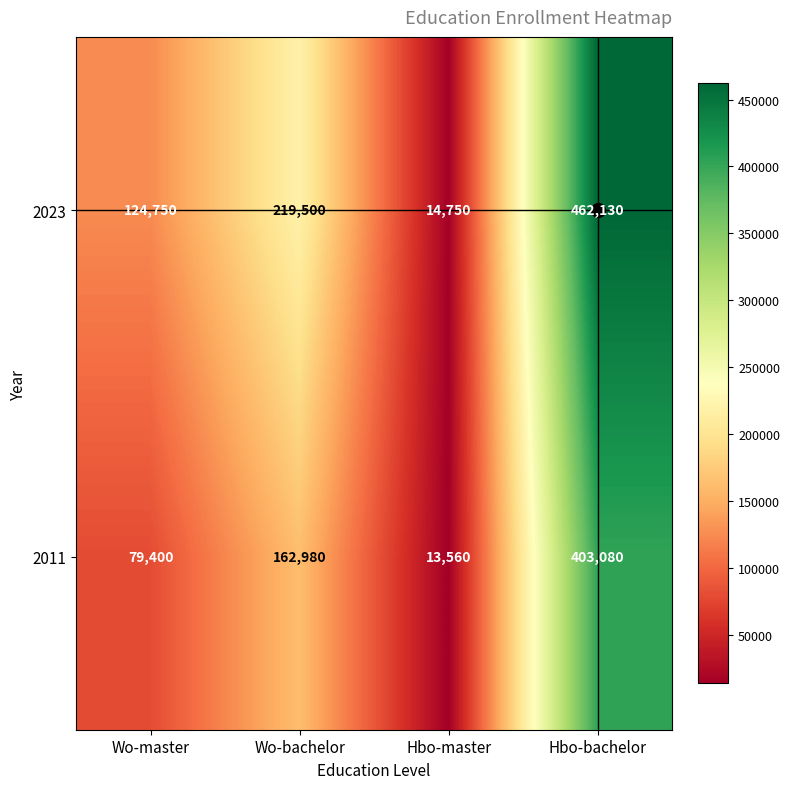

Which series changed the most between Wo-bachelor and Hbo-bachelor?

2023